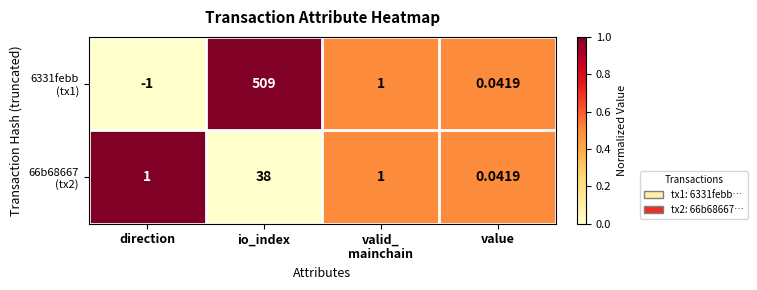

At which category is the sum across all series the highest?

io_index